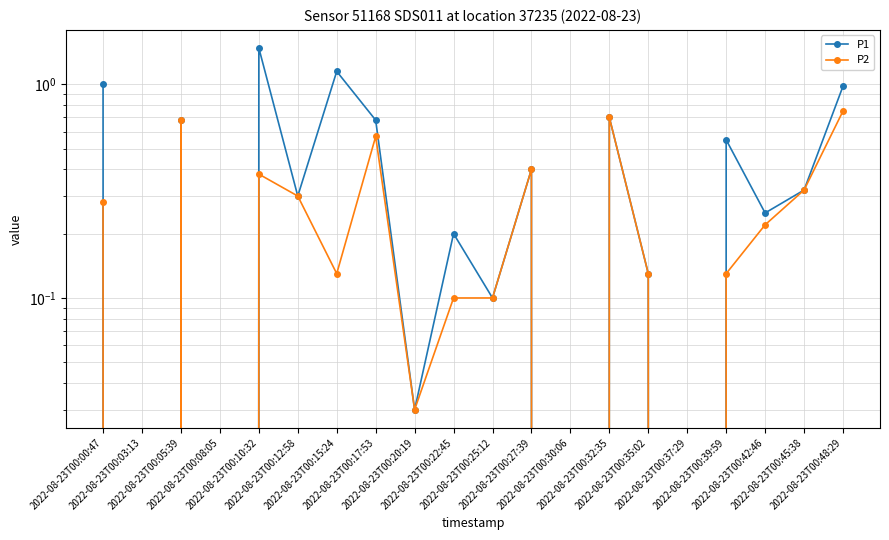

What is the greatest value displayed?

1.5